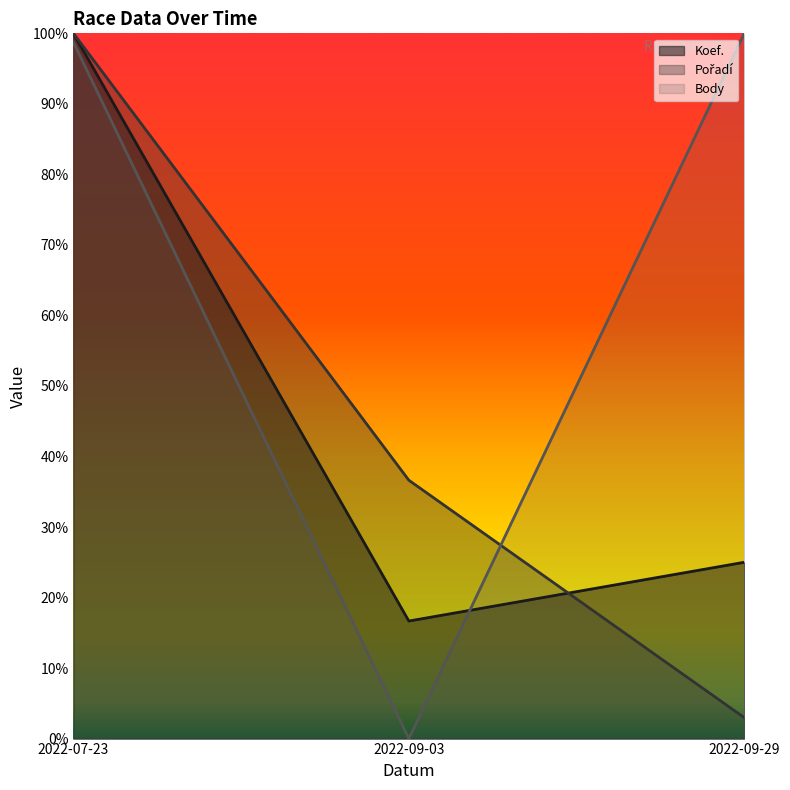

How many data points in Body are above 0?

2